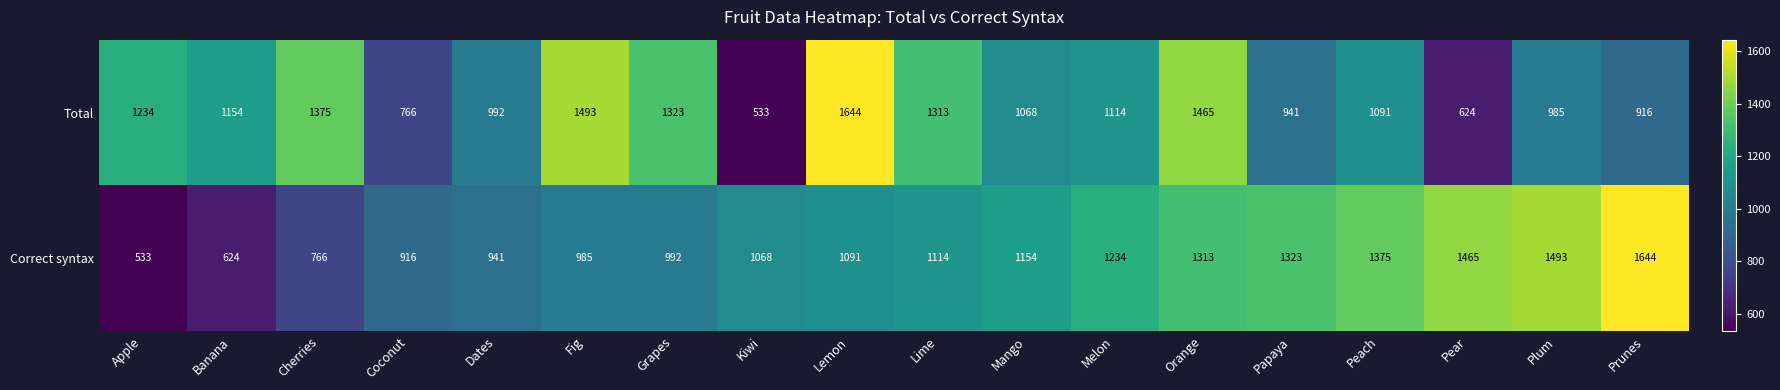

How many series are shown in this chart?

2